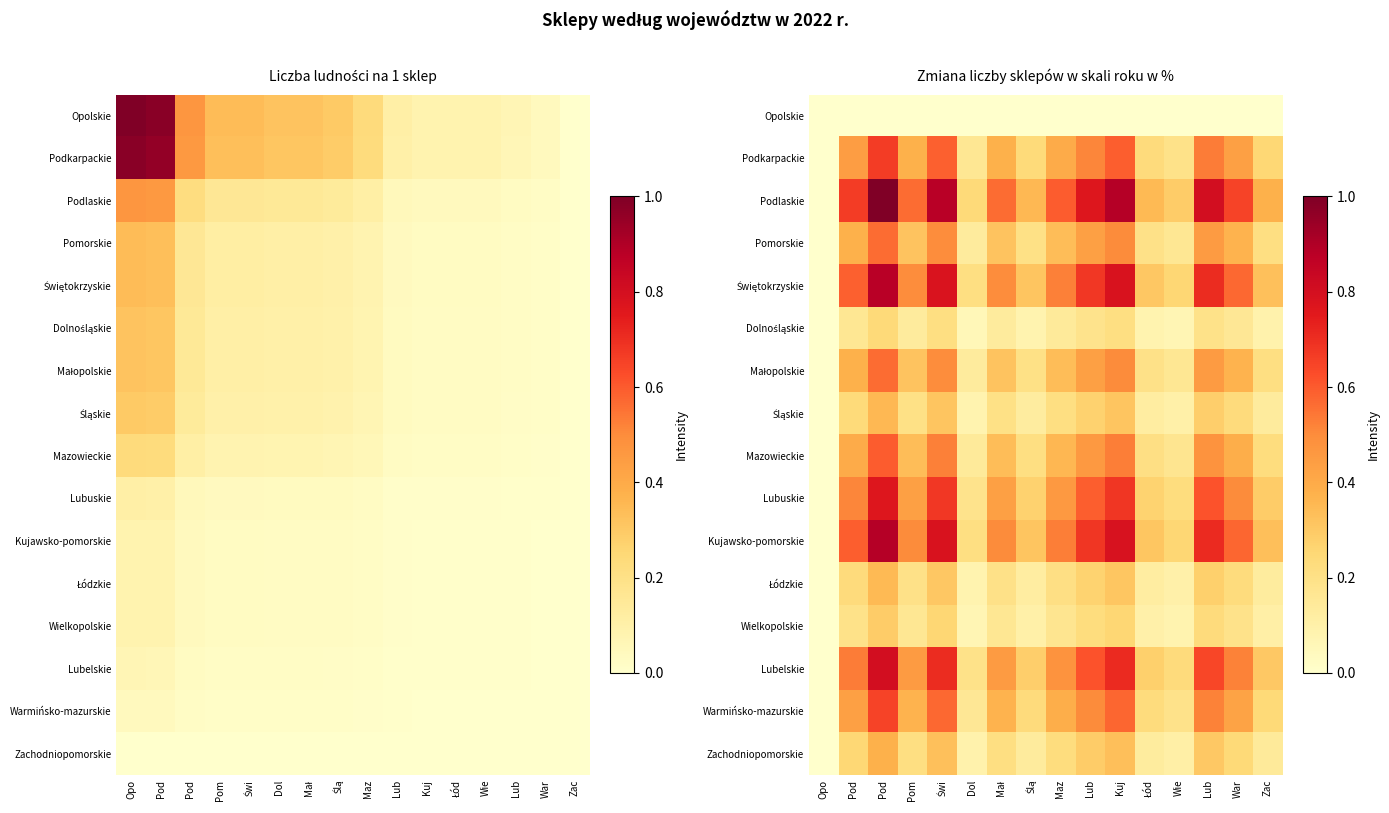

The value of Pomorskie at Pod is 0.9. True or false?

False